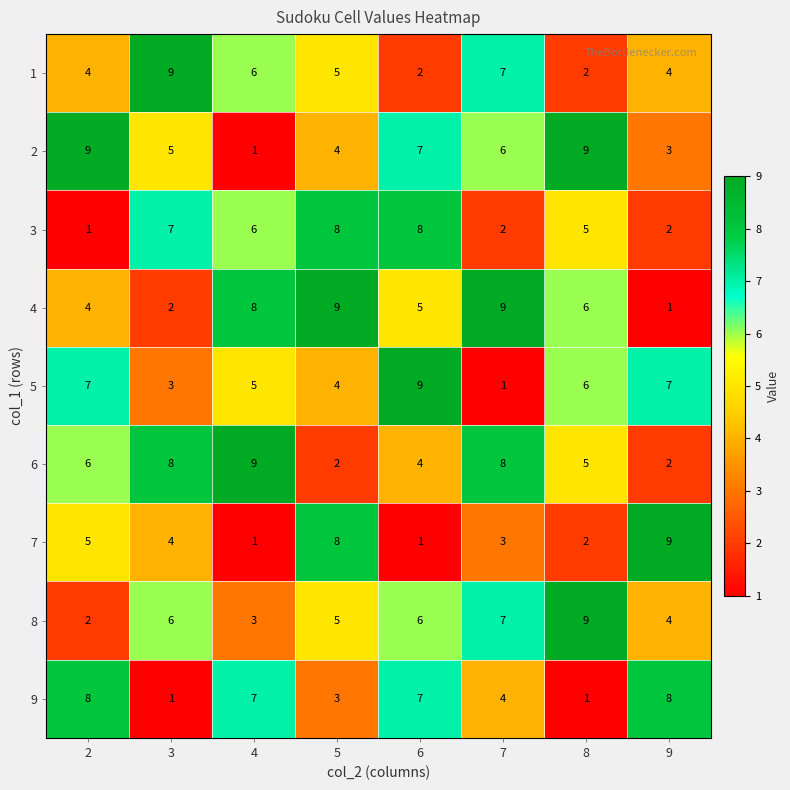

At which category is the sum across all series the highest?

6